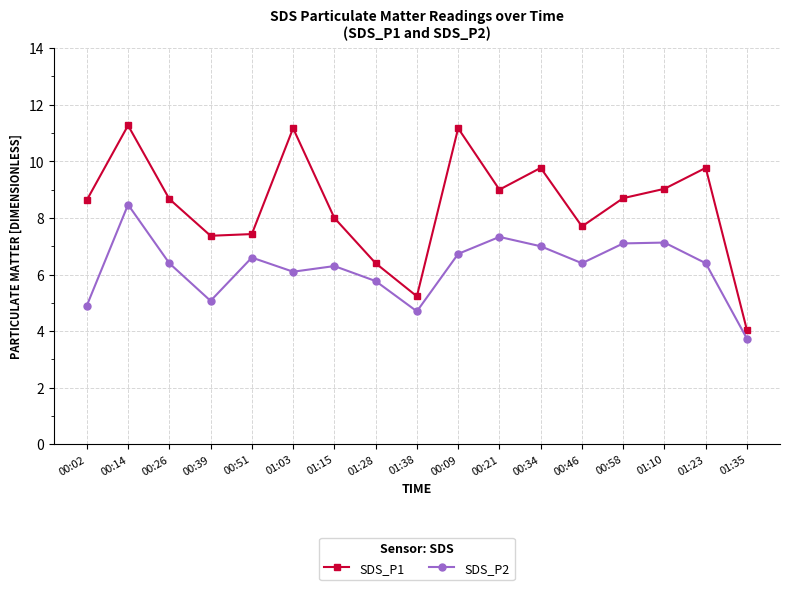

What is the sum of all SDS_P1 values?

143.3